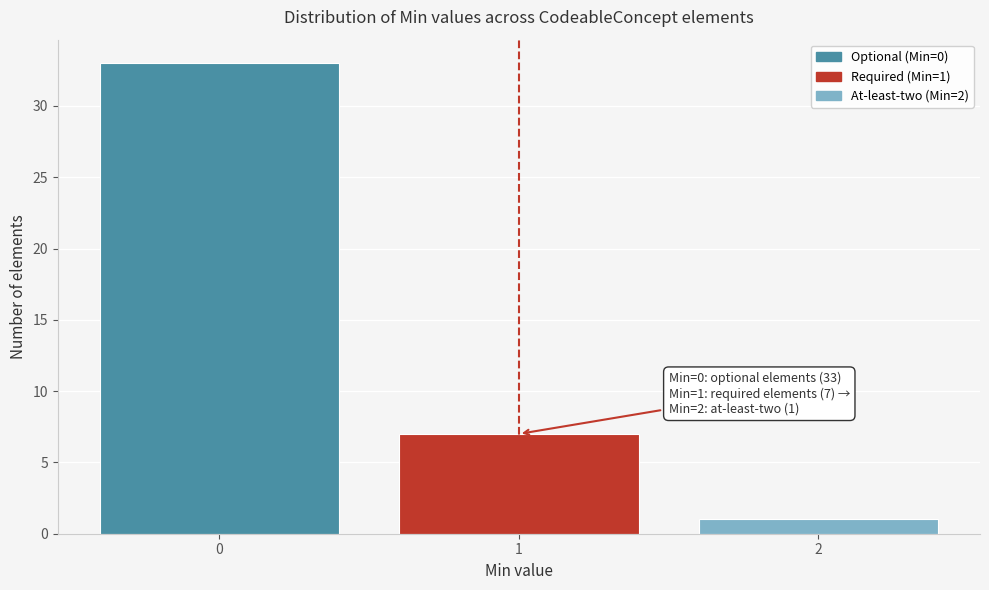

Which range on the x-axis has the tallest bar?

-0.5 to 0.5